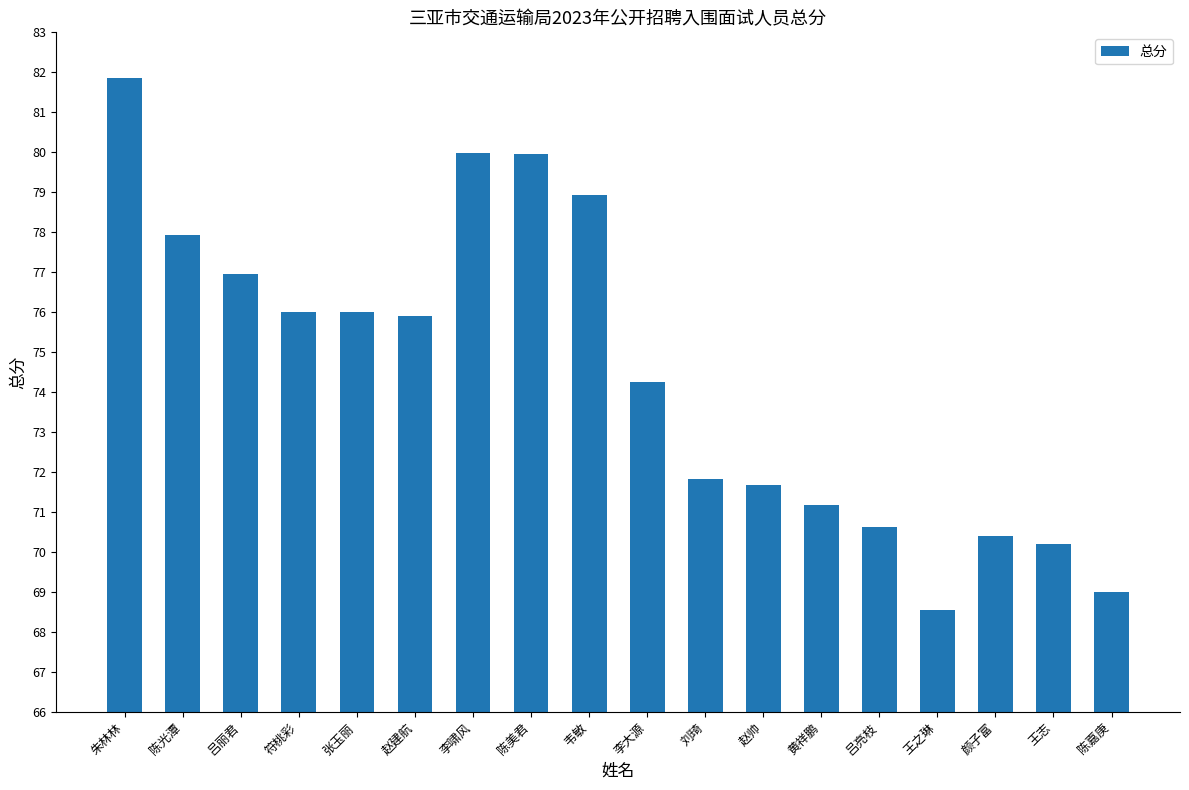

What is the difference between the second highest and minimum values?

11.4